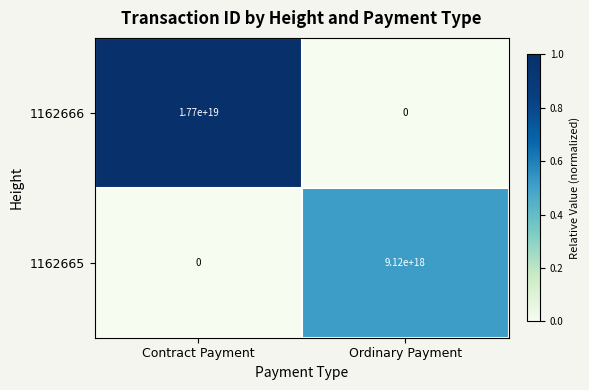

At which category is the sum across all series the highest?

Contract Payment